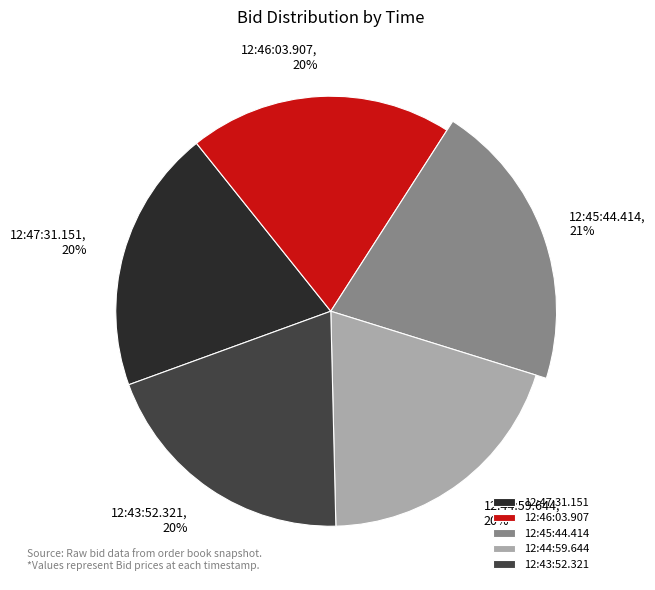

Does any single category account for the majority?

No